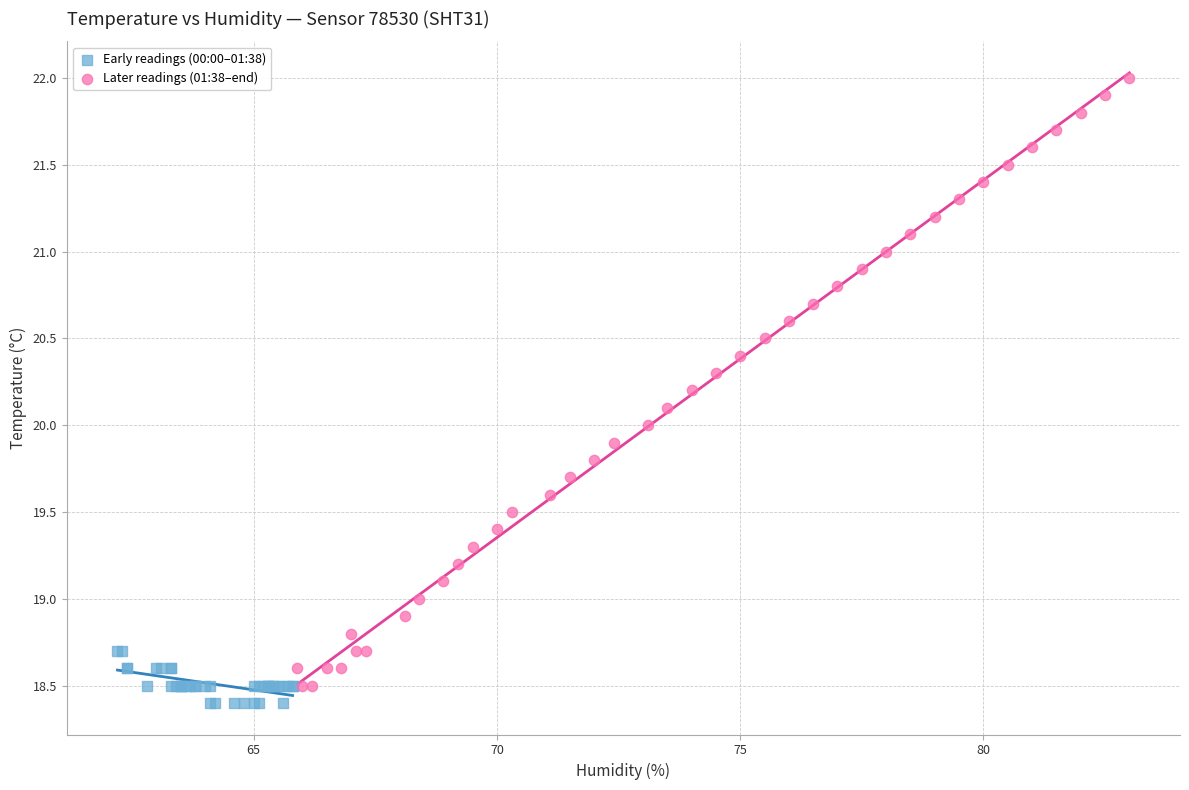

Which series reaches the maximum Y coordinate?

Later readings (01:38–end)